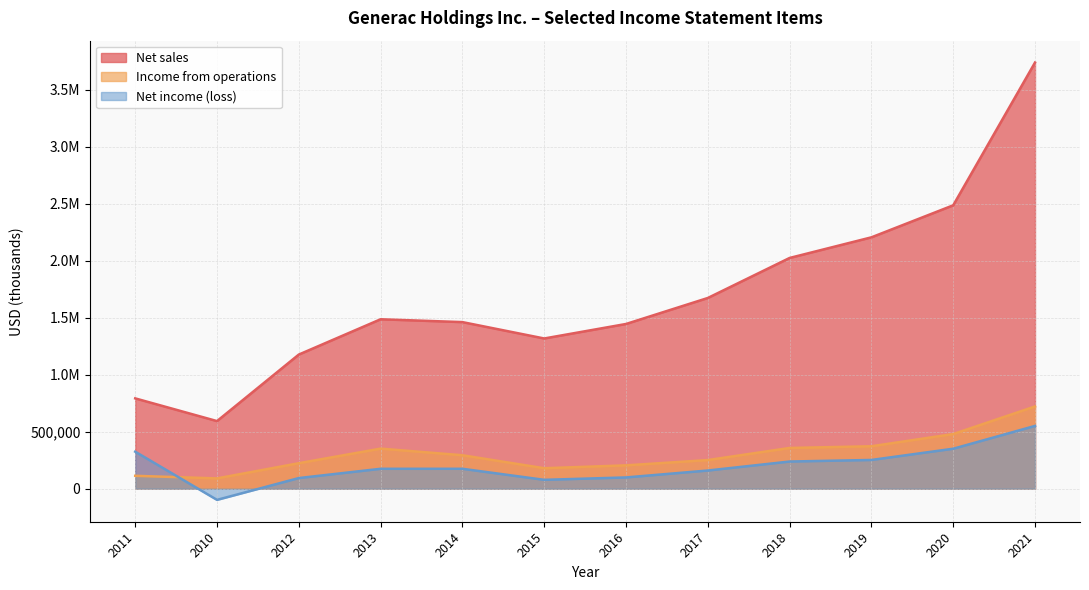

What is the sum of all Income from operations values?

3636500